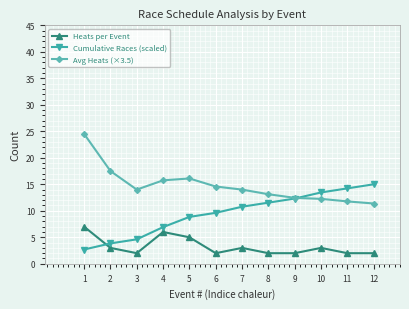

True or false: Cumulative Races (scaled) and Heats per Event intersect in this chart.

True